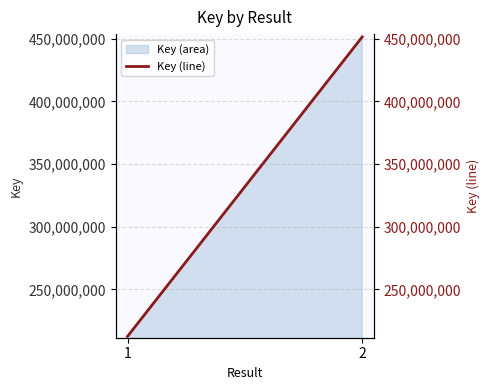

What is the average value?

331929239